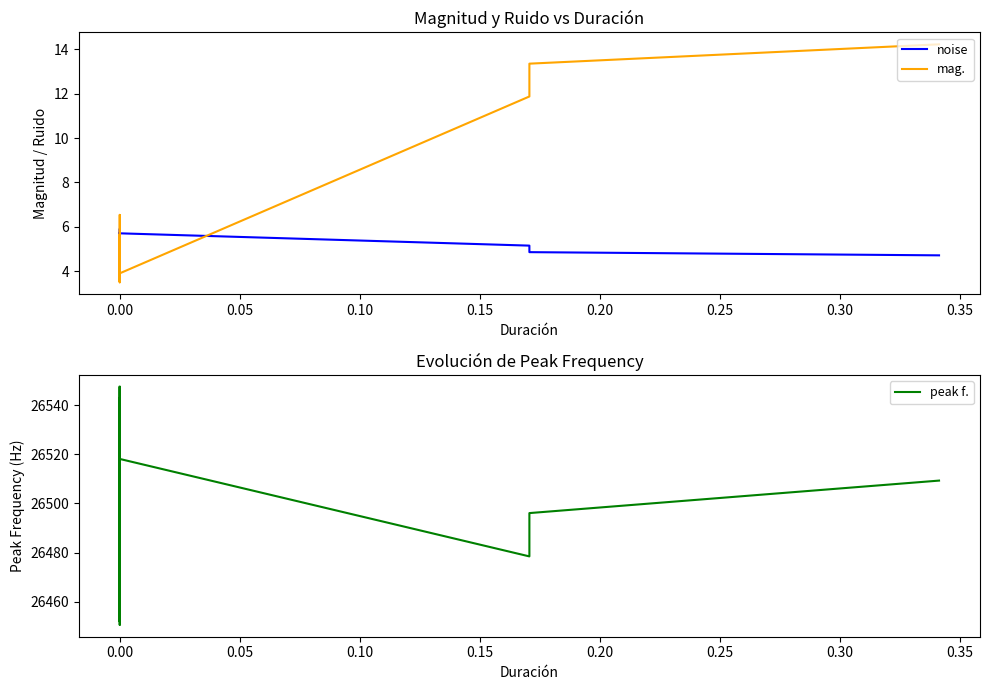

What value does the peak f. series have at 0.00?

26465.3